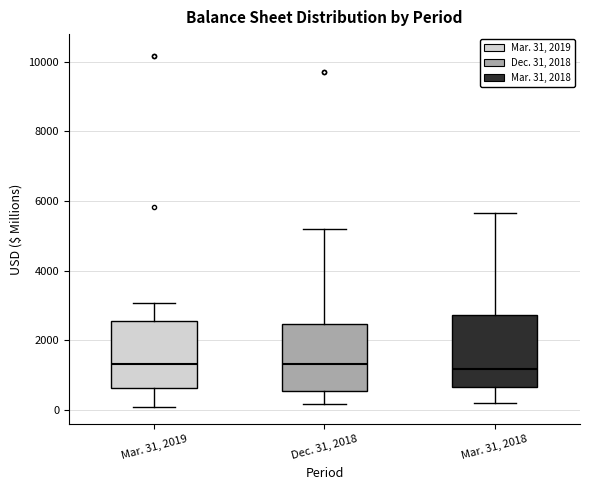

Reading left to right, read every box against the y-axis: the position of its median line, the range the box covers, and the ends of its whiskers. The values are not printed on the chart, so give them approximately, as read against the axis.

Mar. 31, 2019: median 1400, box 600 to 2600, whiskers 0 to 3000
Dec. 31, 2018: median 1400, box 600 to 2400, whiskers 200 to 5200
Mar. 31, 2018: median 1200, box 600 to 2800, whiskers 200 to 5600